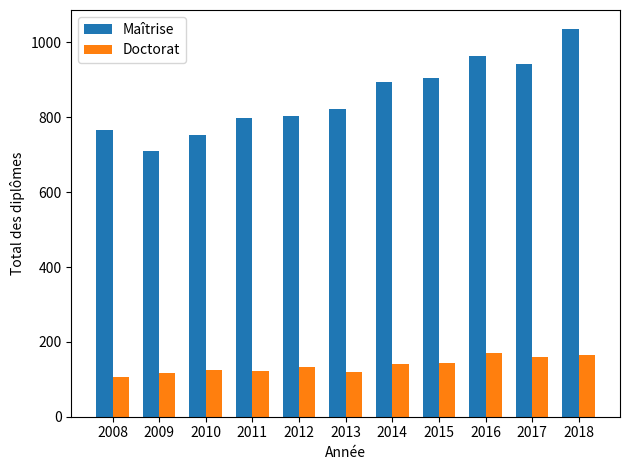

At which category is the sum across all series the highest?

2018